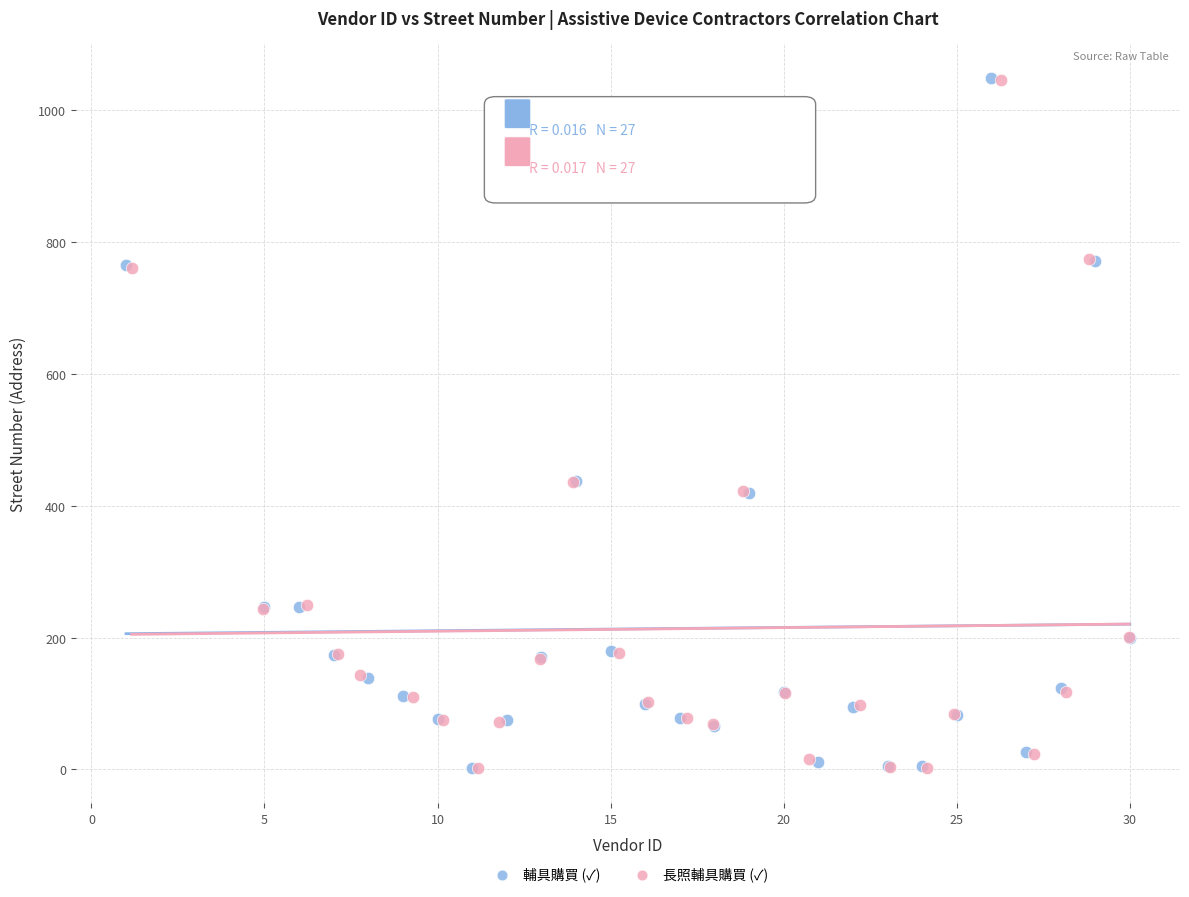

Which series has the largest Y range (max minus min)?

輔具購買 (✓)